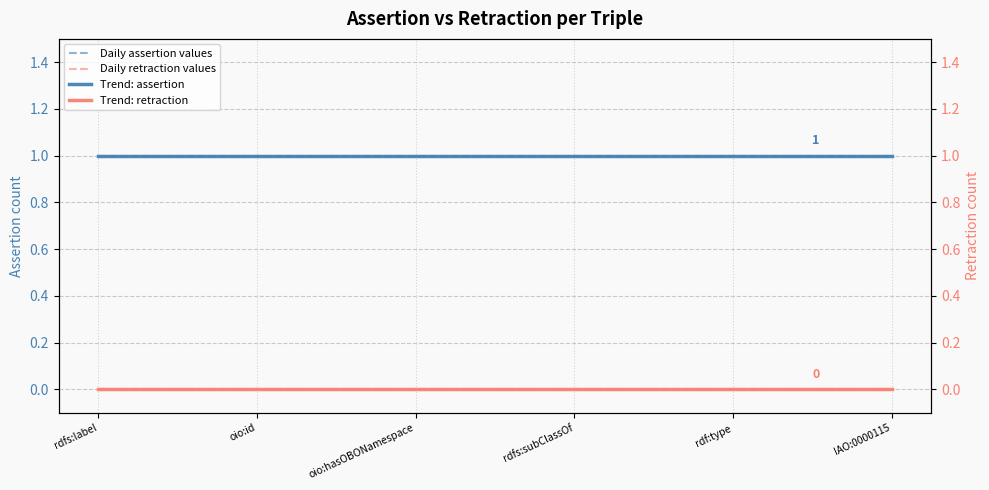

What position from the left is oio:hasOBONamespace?

3